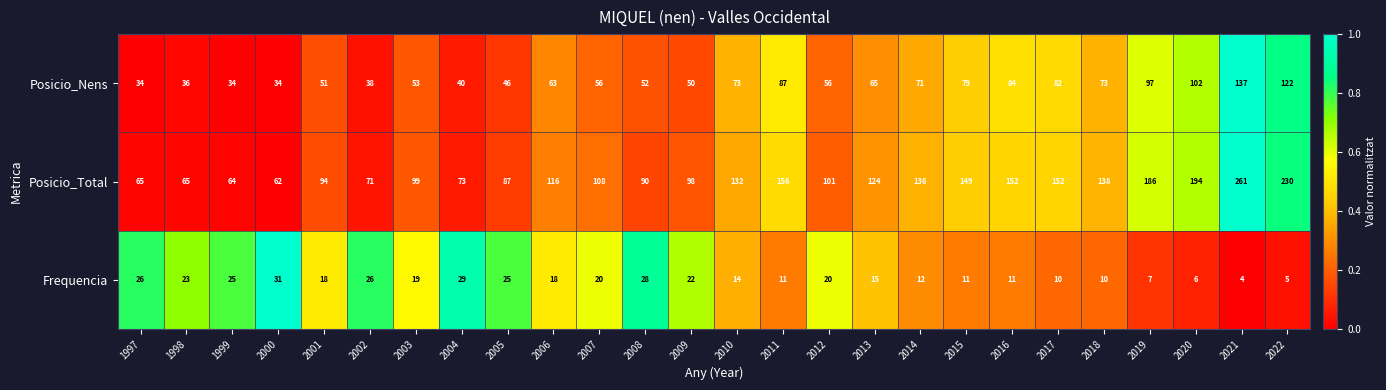

What is the sum of the Posicio_Nens values at 2007 and 2018?

129